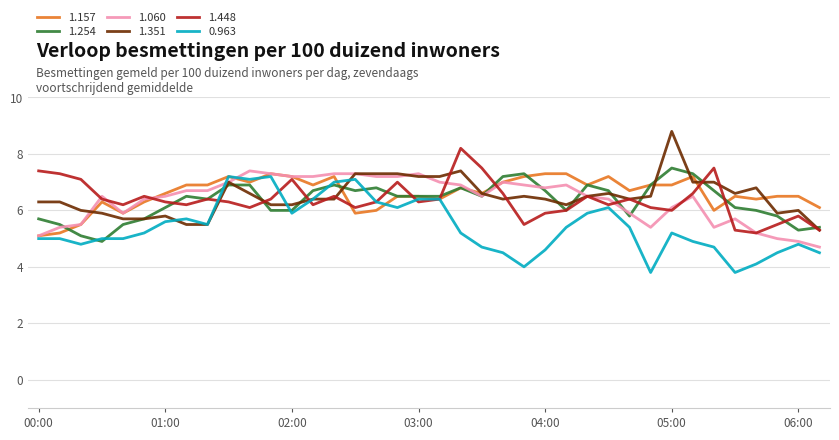

What is the smallest value displayed?

3.8